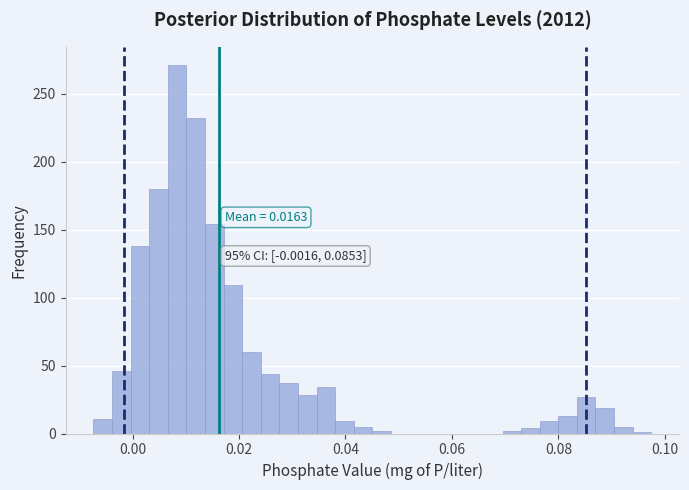

Read against the x-axis, roughly where is the centre of the tallest bar?

0.008